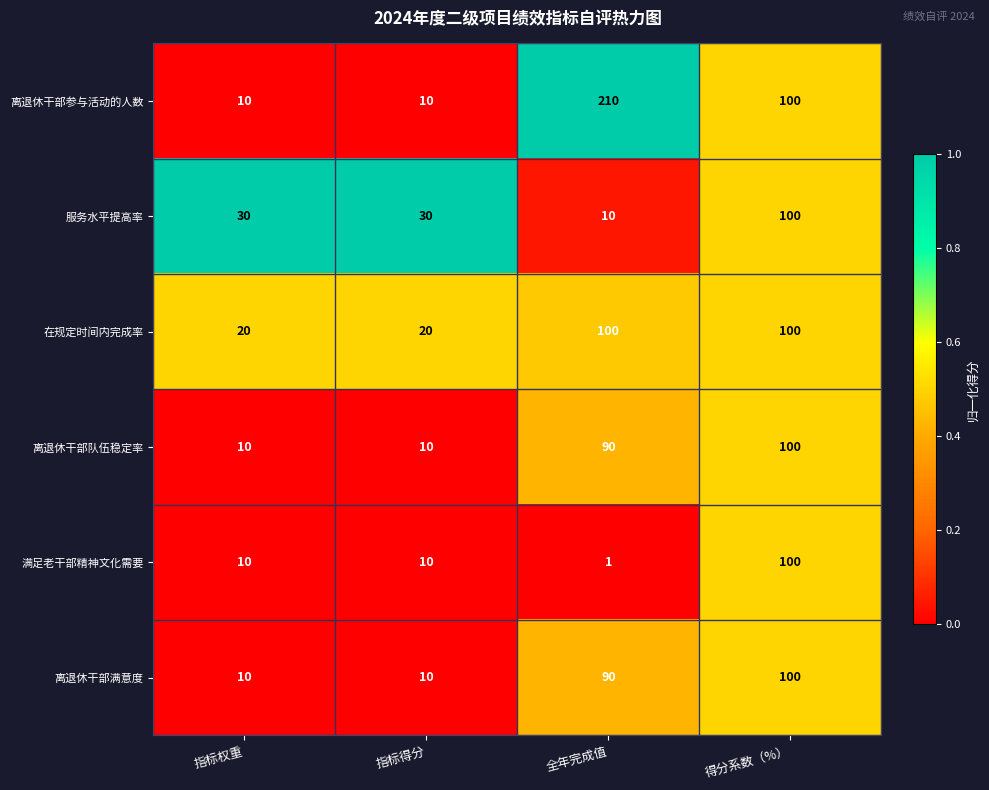

At which category does the chart reach its minimum across all series?

全年完成值